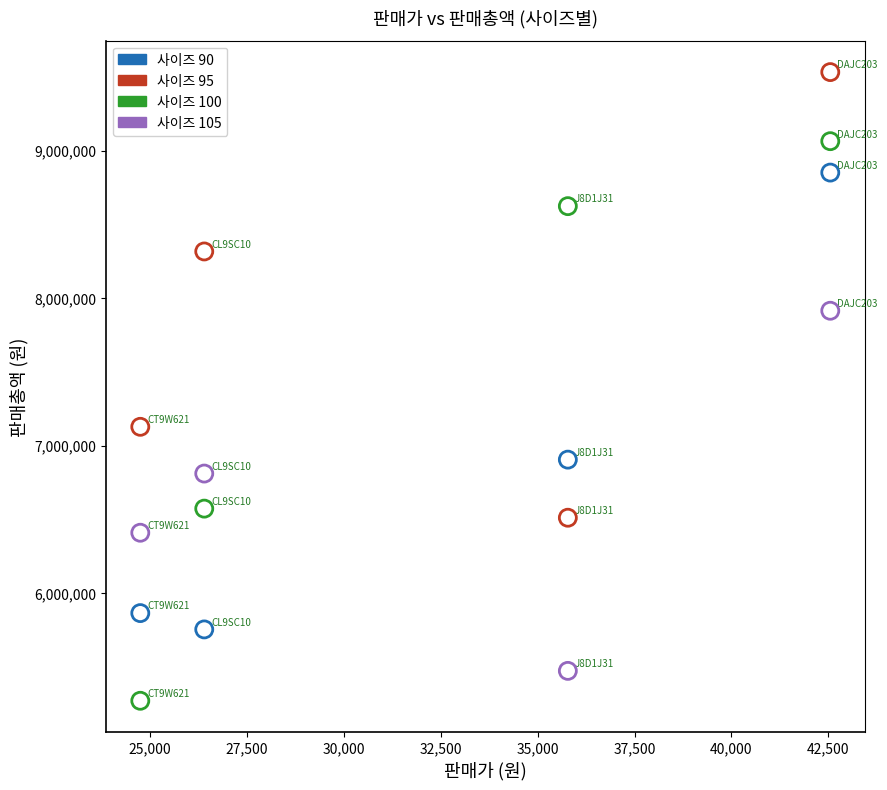

Which series contains the lowest Y value?

사이즈 100